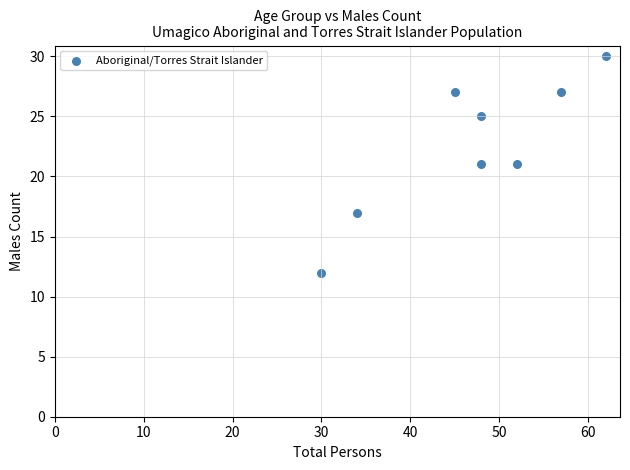

What is the range of Y values (max minus min)?

18